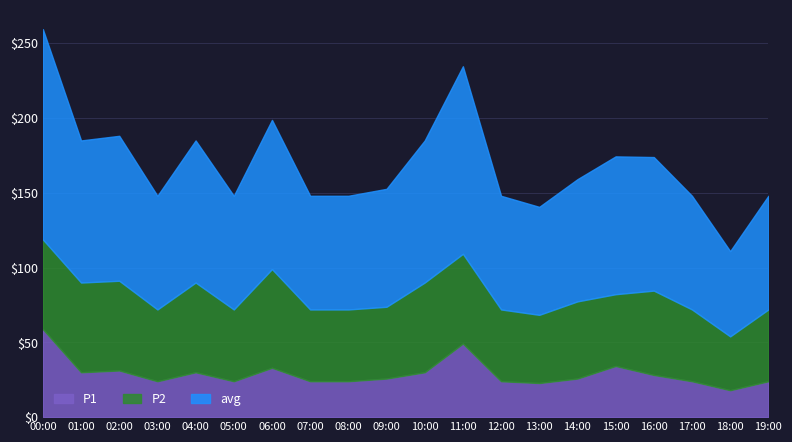

What is the label of the 13th point from the left?

12:00